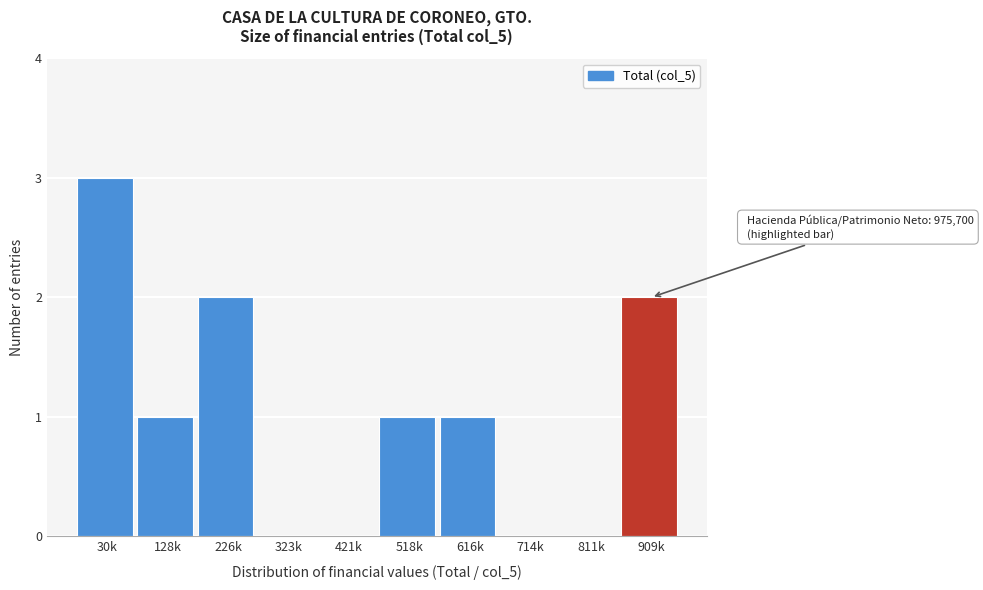

Reading left to right, transcribe all the data shown in this chart.

30k=3	128k=1	226k=2	323k=0	421k=0	518k=1	616k=1	714k=0	811k=0	909k=2